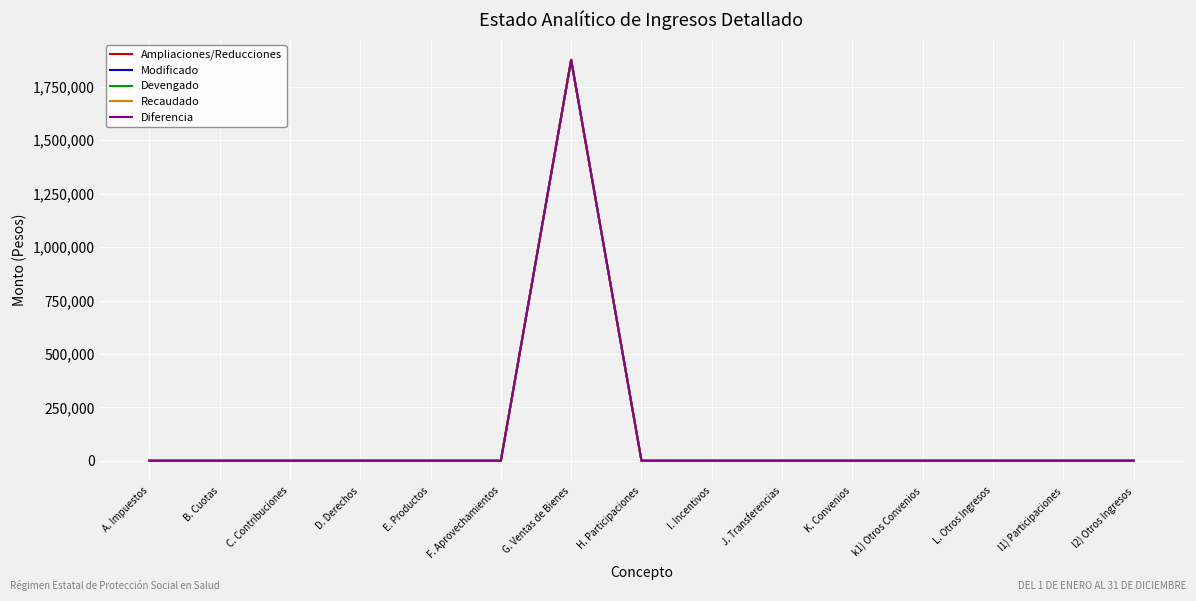

List the series in order of their peak value, highest first.

Ampliaciones/Reducciones, Modificado, Devengado, Recaudado, Diferencia